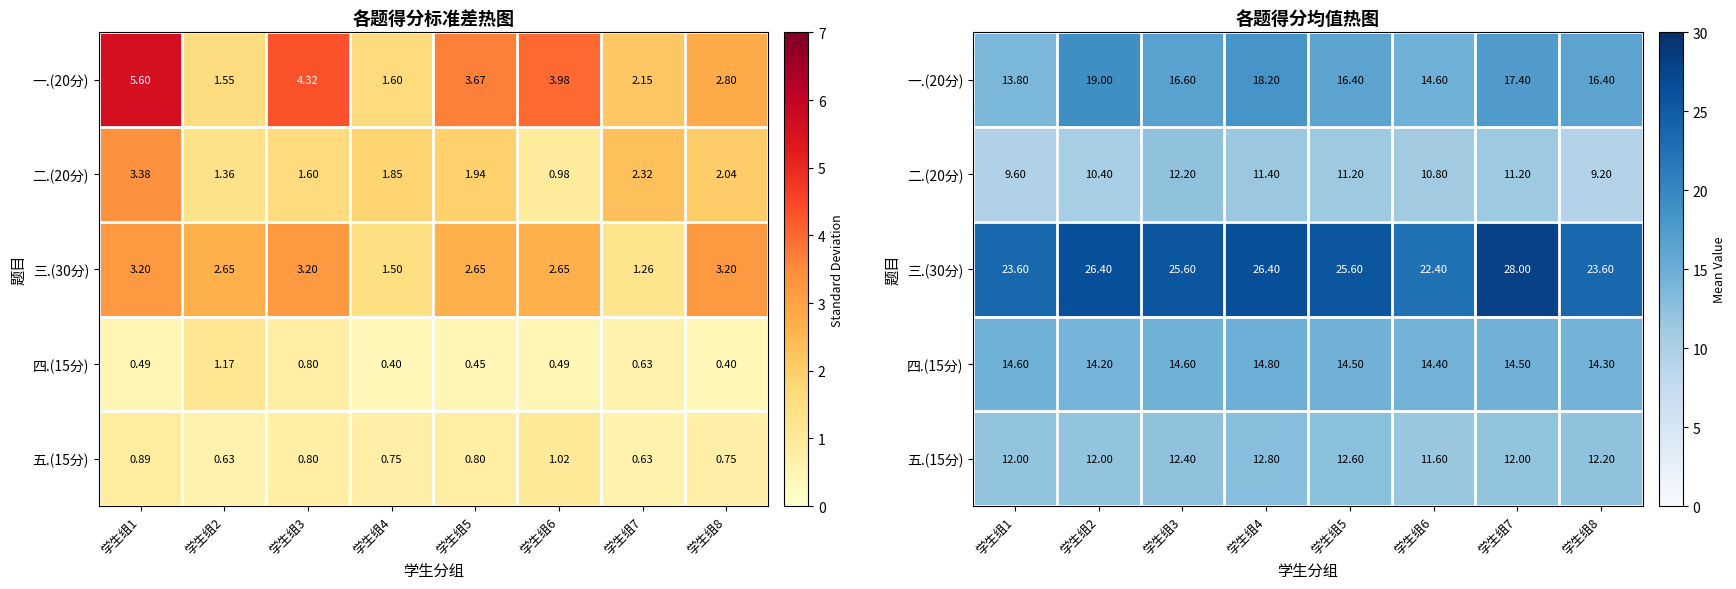

What is the difference between the 五.(15分) values at 学生组2 and 学生组3?

0.4